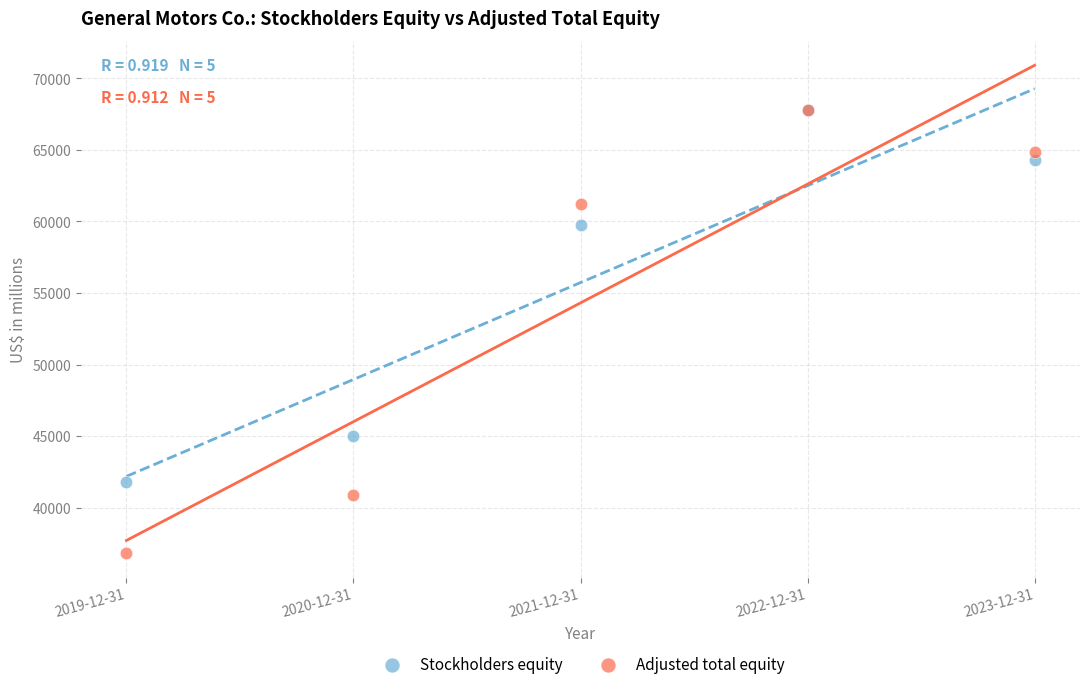

What are all the series names shown in the legend?

Stockholders equity, Adjusted total equity